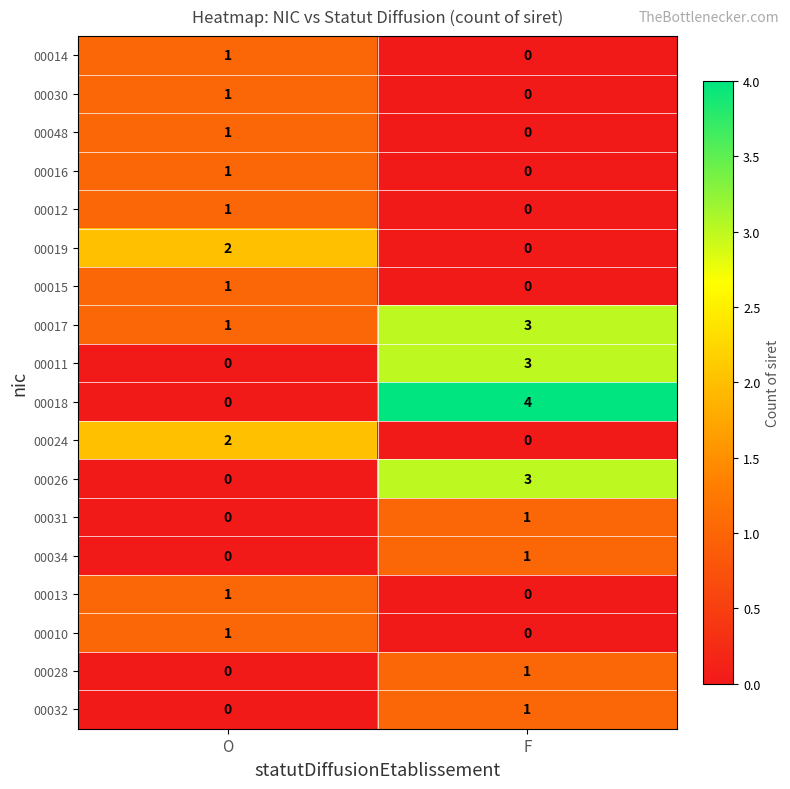

At which label is 00018 closest to 2?

O